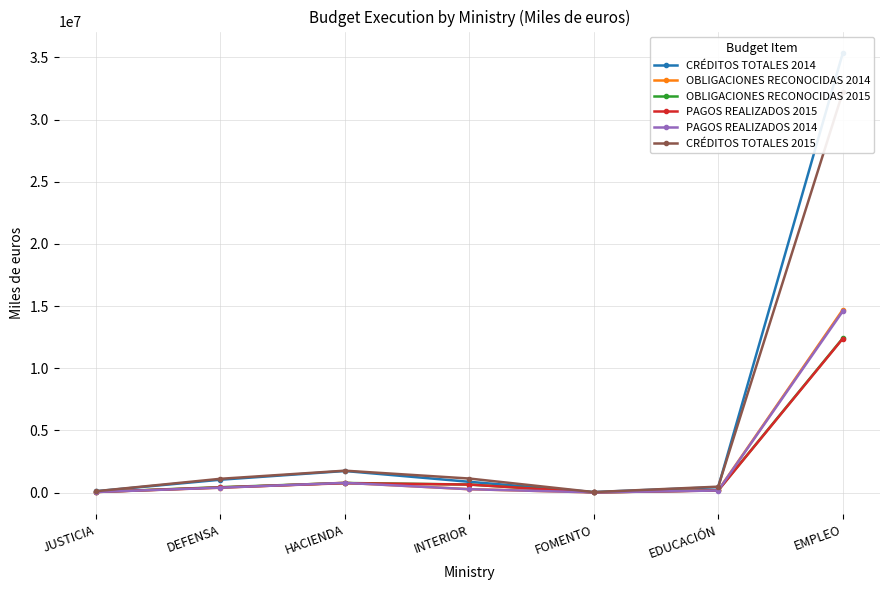

The value of CRÉDITOS TOTALES 2015 at JUSTICIA is 145481. True or false?

False